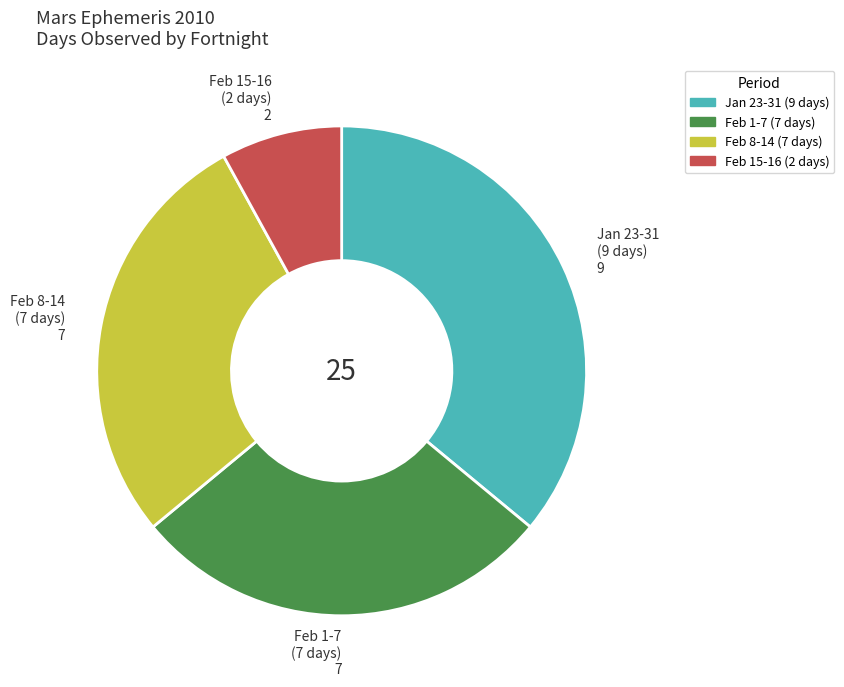

Is there a majority slice in this chart?

No